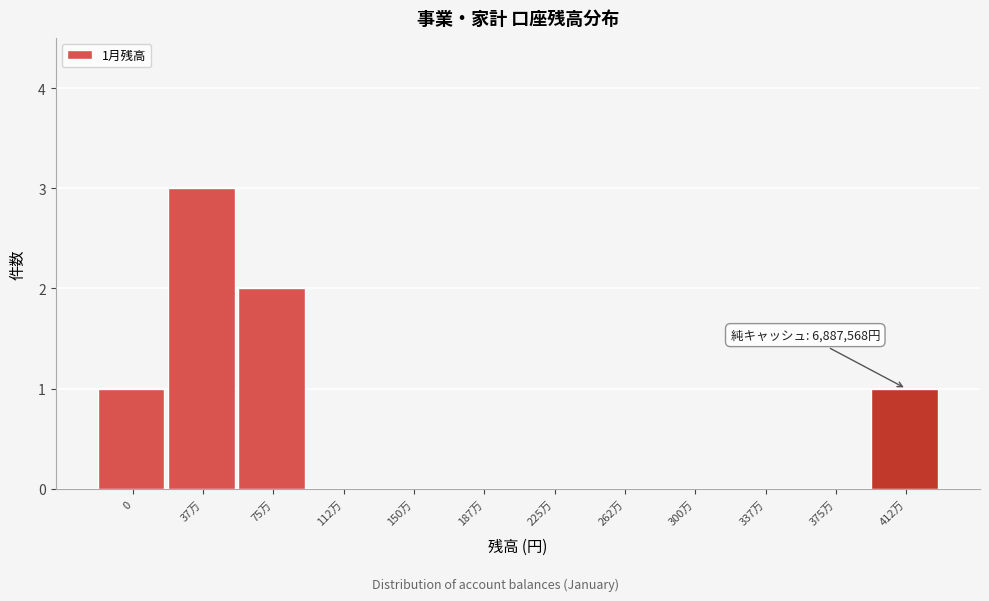

Reading left to right, transcribe all the data shown in this chart.

0=1	37万=3	75万=2	112万=0	150万=0	187万=0	225万=0	262万=0	300万=0	337万=0	375万=0	412万=1